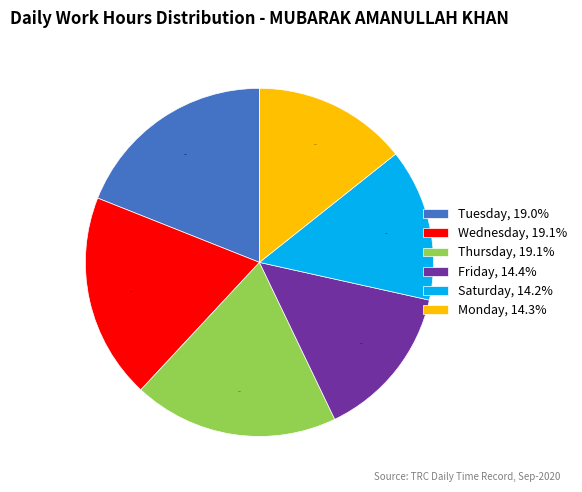

What percentage do Thursday, 19.1% and Friday, 14.4% together represent?

33.5%